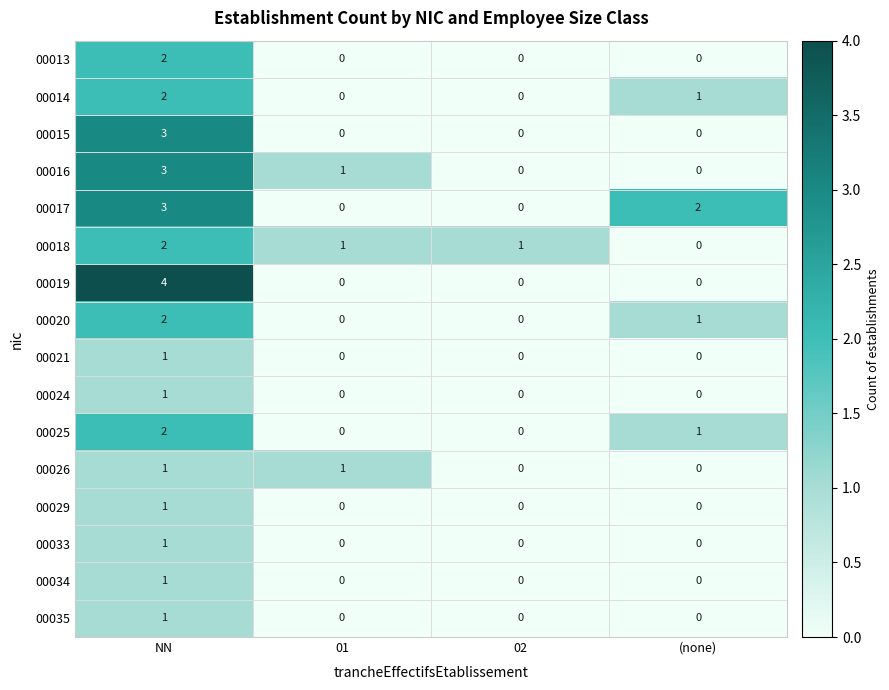

True or false: 00014 has a value of 3 at NN.

False